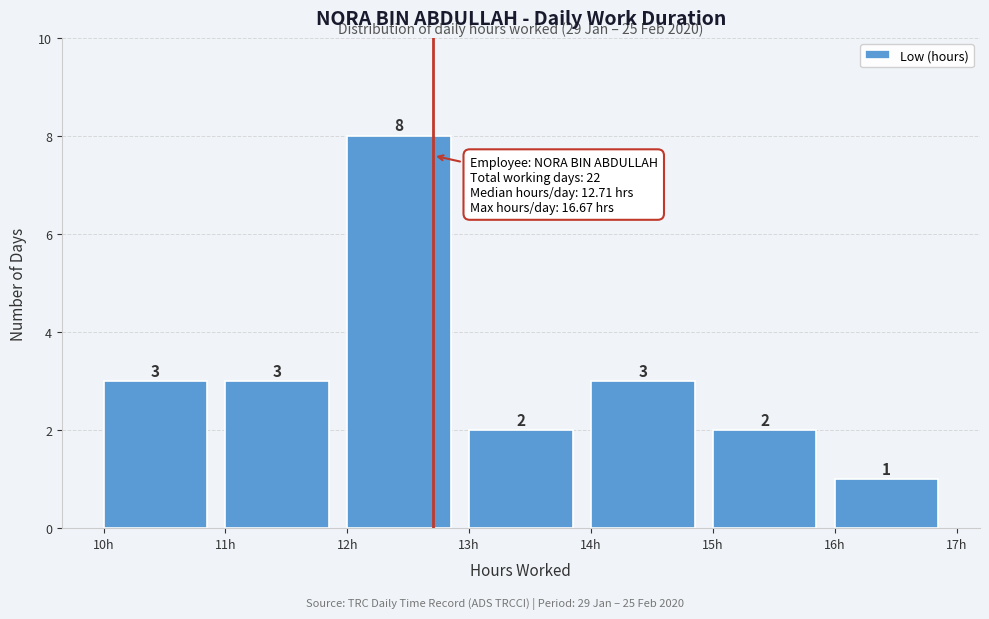

Reading left to right, transcribe this chart: for each bar, give the range it covers on the x-axis and its height.

10 to 11: 3
11 to 12: 3
12 to 13: 8
13 to 14: 2
14 to 15: 3
15 to 16: 2
16 to 17: 1